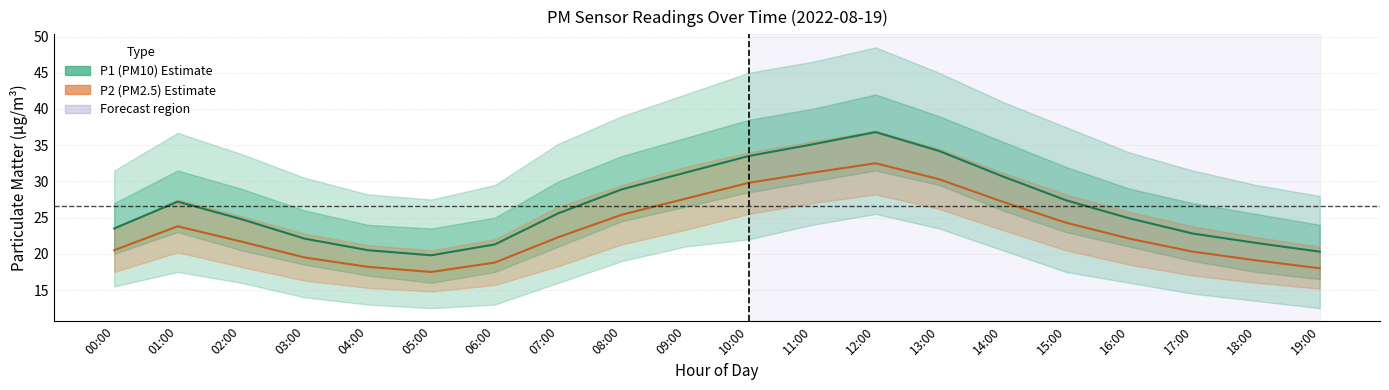

Reading left to right, list all the values displayed in this chart.

P1 (PM10) Estimate: 23.5	27.2	24.8	22.1	20.5	19.8	21.3	25.6	28.9	31.2	33.5	35.1	36.8	34.2	30.7	27.4	24.9	22.8	21.5	20.3
P2 (PM2.5) Estimate: 20.5	23.8	21.7	19.5	18.2	17.5	18.8	22.3	25.4	27.6	29.8	31.2	32.5	30.3	27.2	24.3	22.1	20.3	19.1	18.0